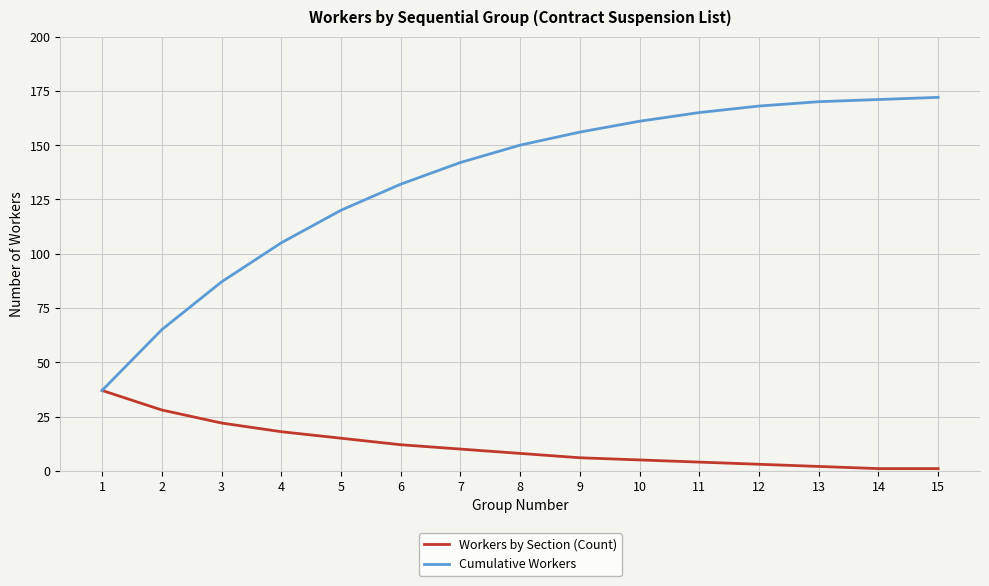

Is the value of Workers by Section (Count) at 2 greater than the value of Cumulative Workers at 3?

No